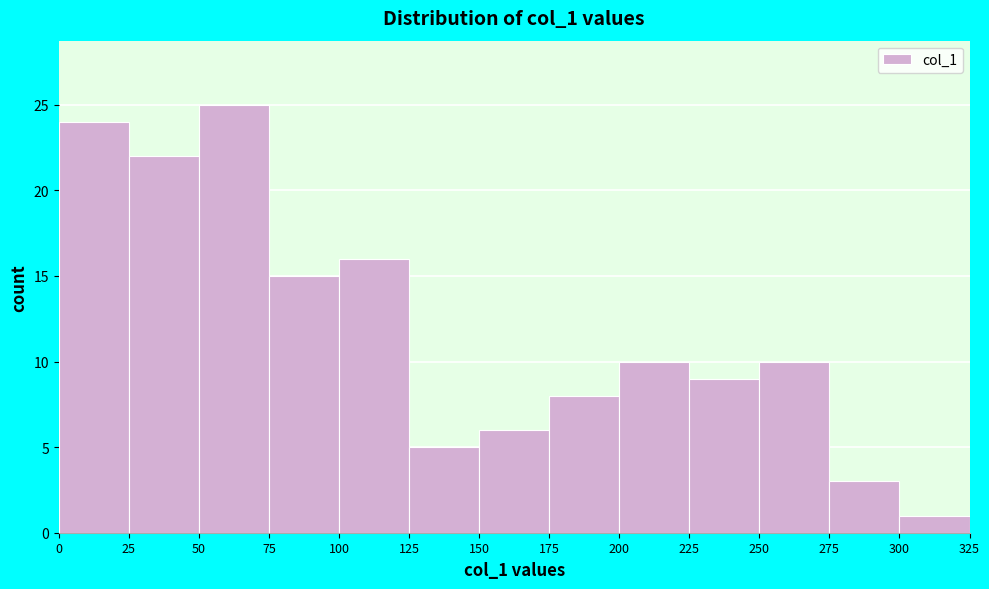

Reading left to right, list every bar in this chart as the range it spans on the x-axis followed by its height. The values are not printed on the chart, so give them approximately, as read against the axis.

0 to 25: 24
25 to 50: 22
50 to 75: 25
75 to 100: 15
100 to 125: 16
125 to 150: 5
150 to 175: 6
175 to 200: 8
200 to 225: 10
225 to 250: 9
250 to 275: 10
275 to 300: 3
300 to 325: 1